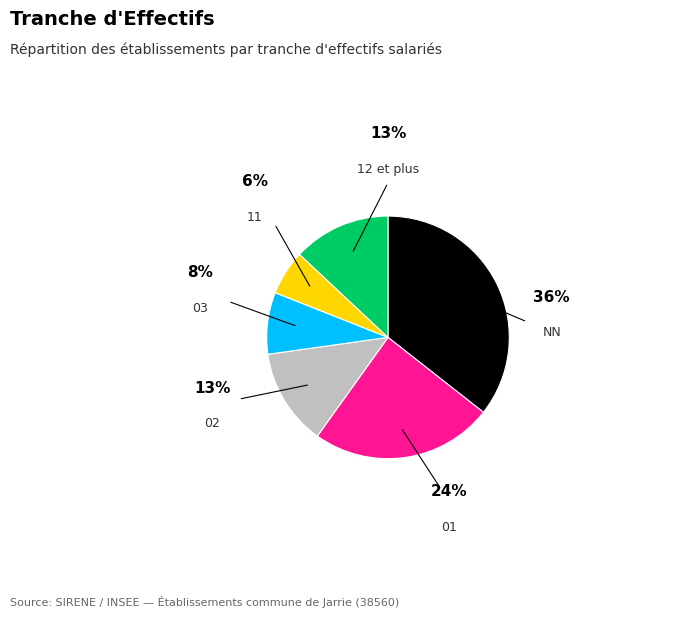

How many slices are in this pie chart?

6